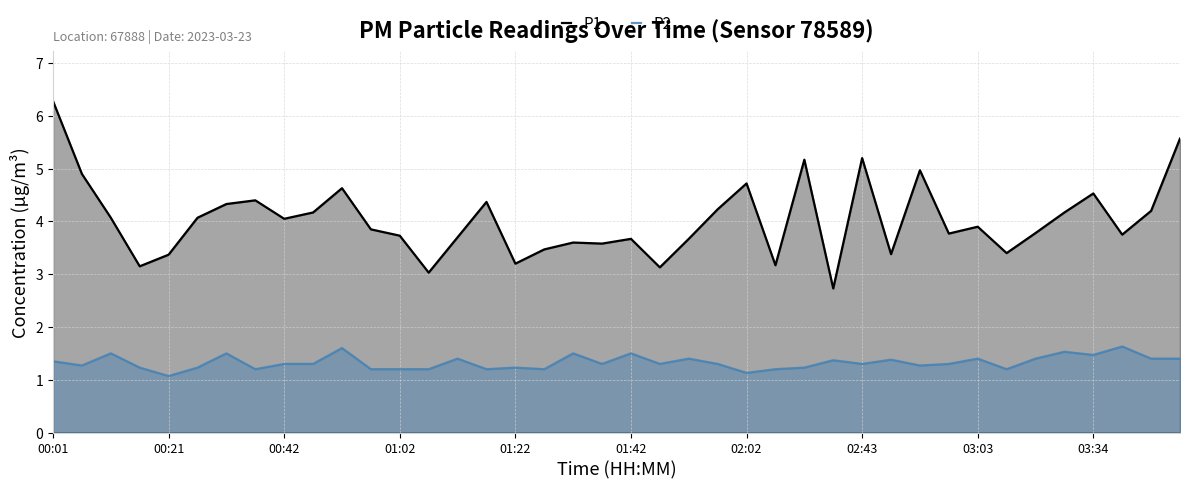

Rank the series by their average value, from highest to lowest.

P1, P2